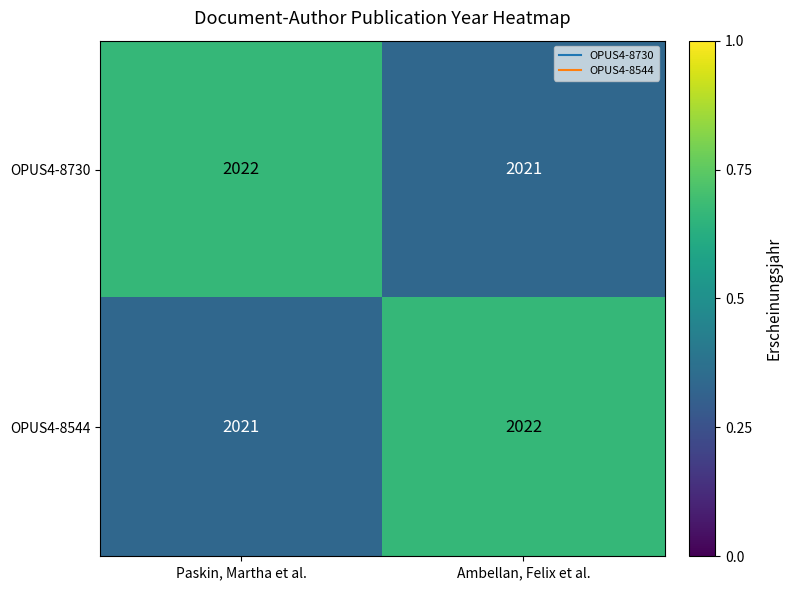

Reading left to right, extract all data points from this chart.

OPUS4-8730: Paskin, Martha et al.=2022	Ambellan, Felix et al.=2021
OPUS4-8544: Paskin, Martha et al.=2021	Ambellan, Felix et al.=2022